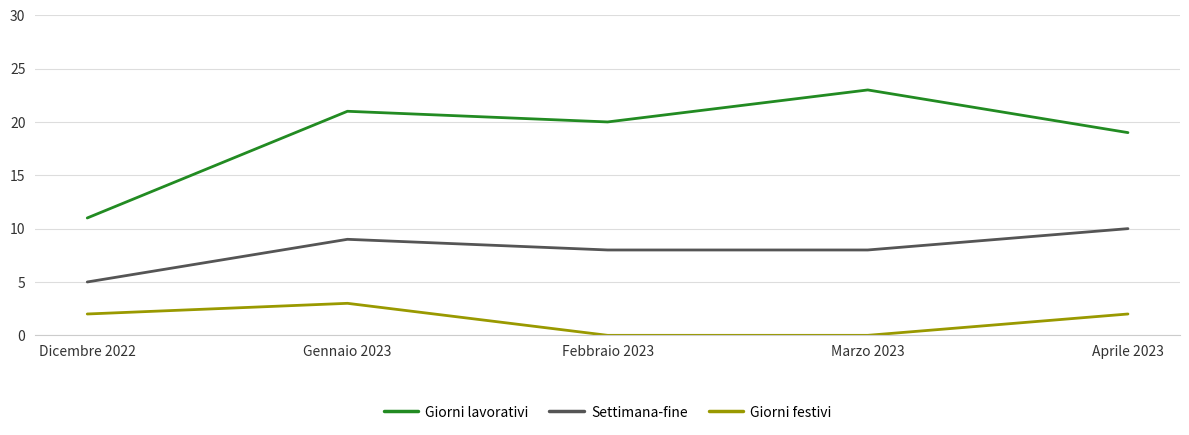

At which label does Giorni festivi reach its peak?

Gennaio 2023